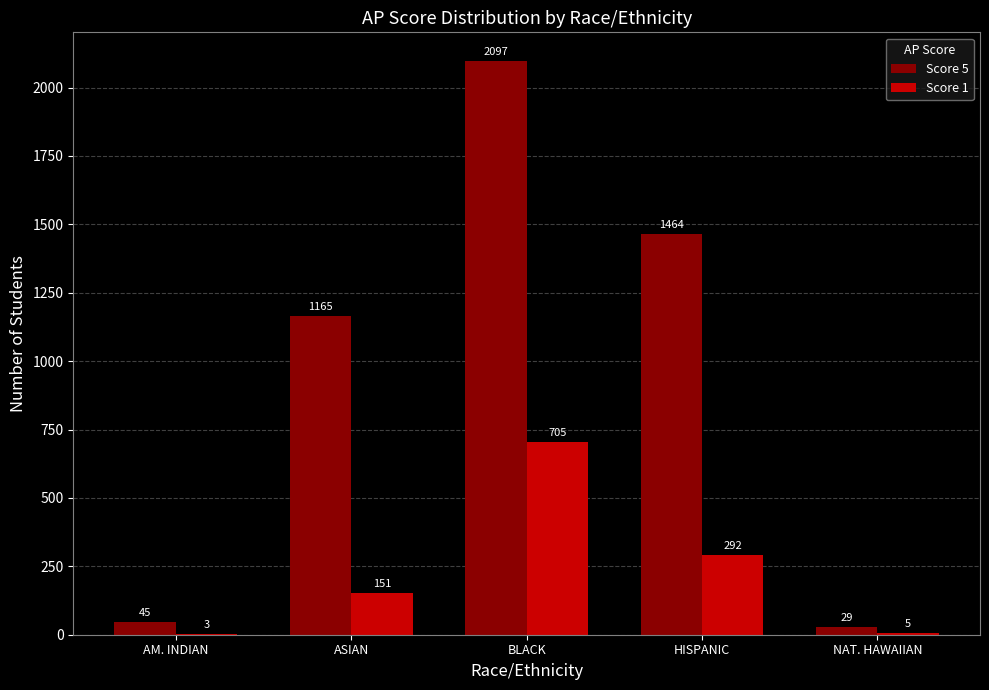

What is the greatest value displayed?

2097